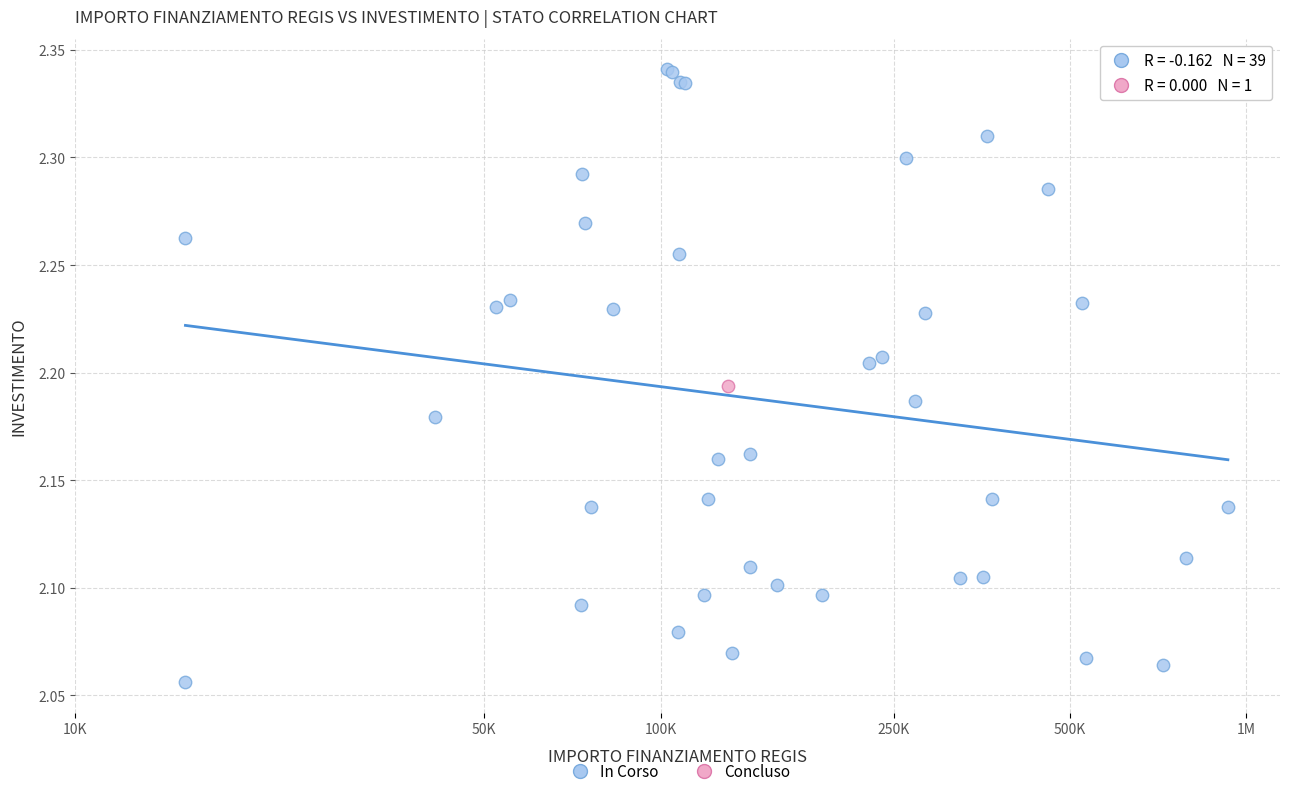

What are all the series names shown in the legend?

In Corso, Concluso